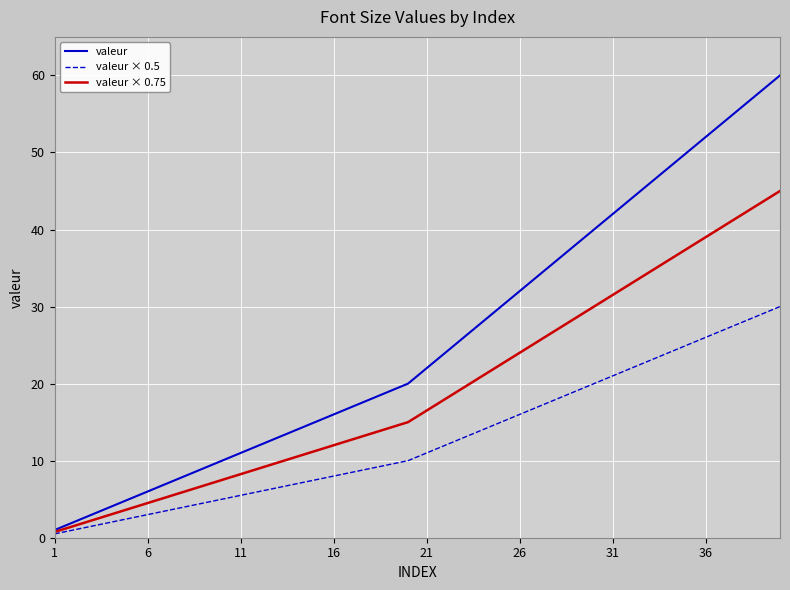

List the series in order of their overall mean, highest first.

valeur, valeur × 0.75, valeur × 0.5